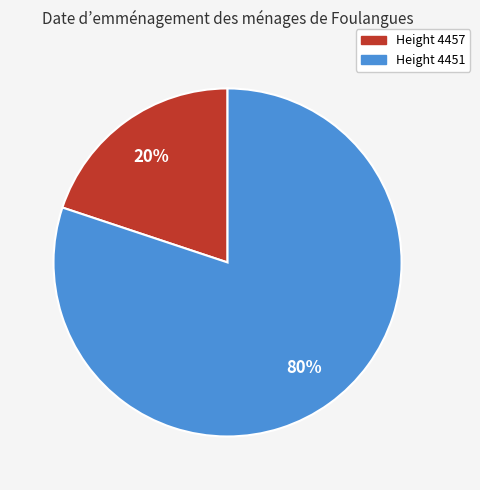

Does any single category account for the majority?

Yes